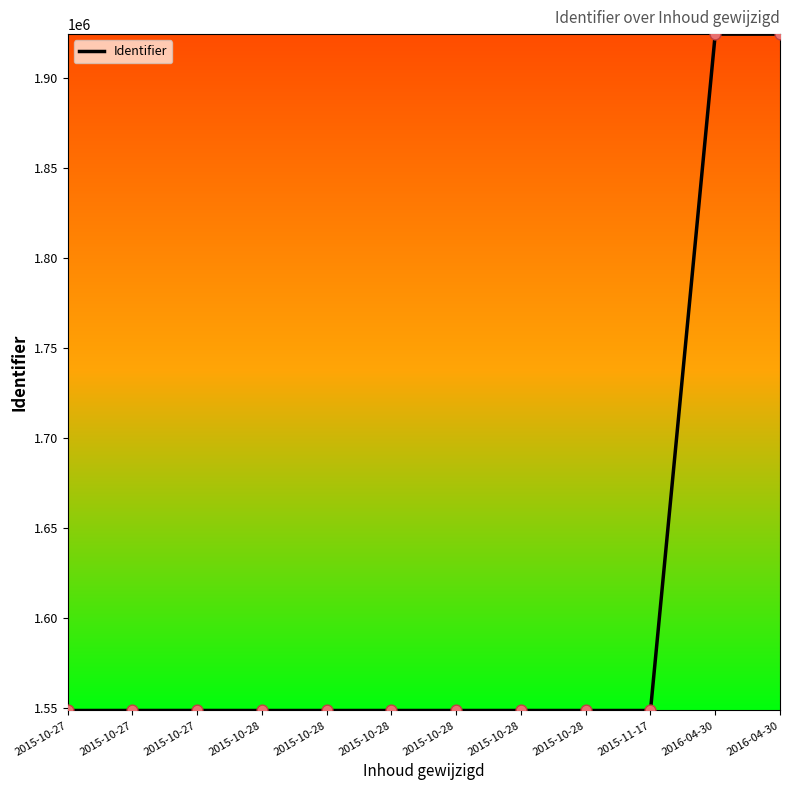

What is the change in value from 2015-10-28 to 2016-04-30?

+375712